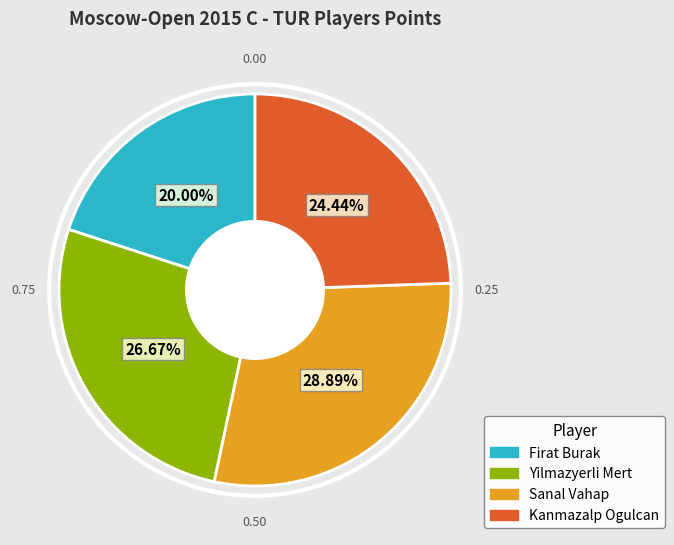

To the nearest percent, what percentage of the pie is Sanal Vahap?

29%